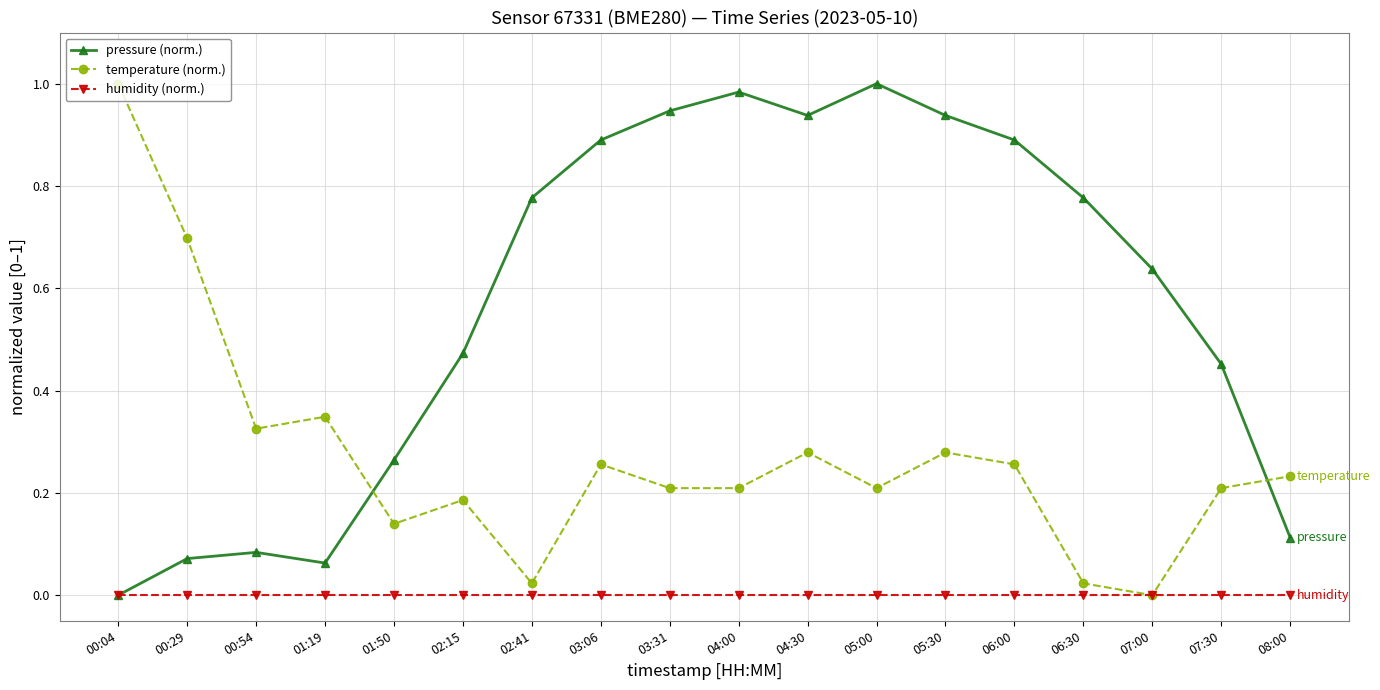

What are all the series names shown in the legend?

pressure (norm.), temperature (norm.), humidity (norm.)